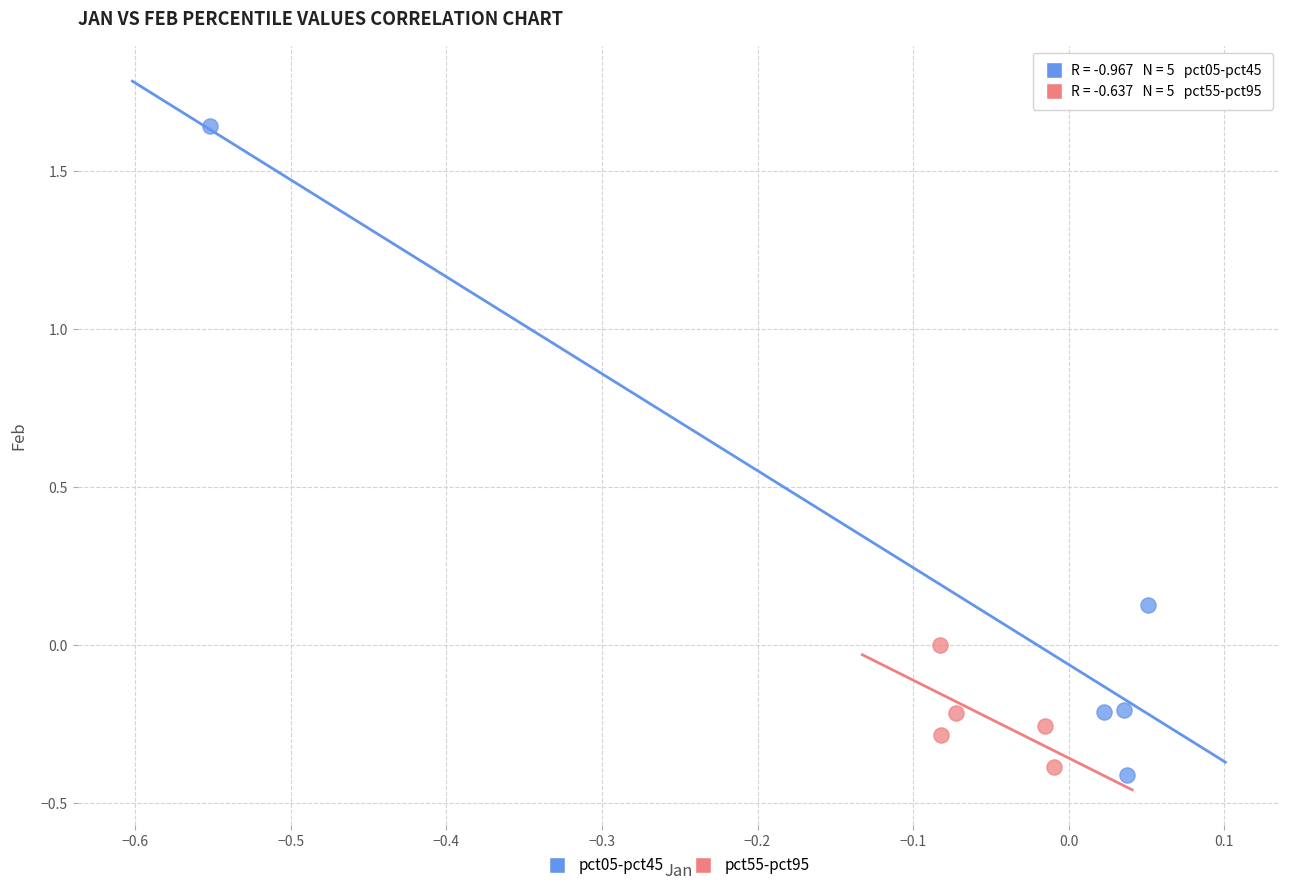

Which series contains the highest Y value?

pct05-pct45